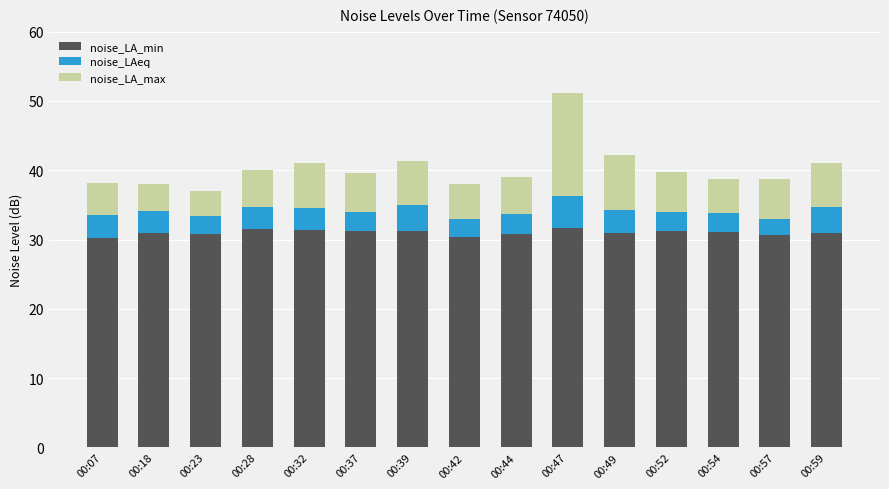

What is the difference between the second highest and minimum values in the noise_LA_min series?

1.3